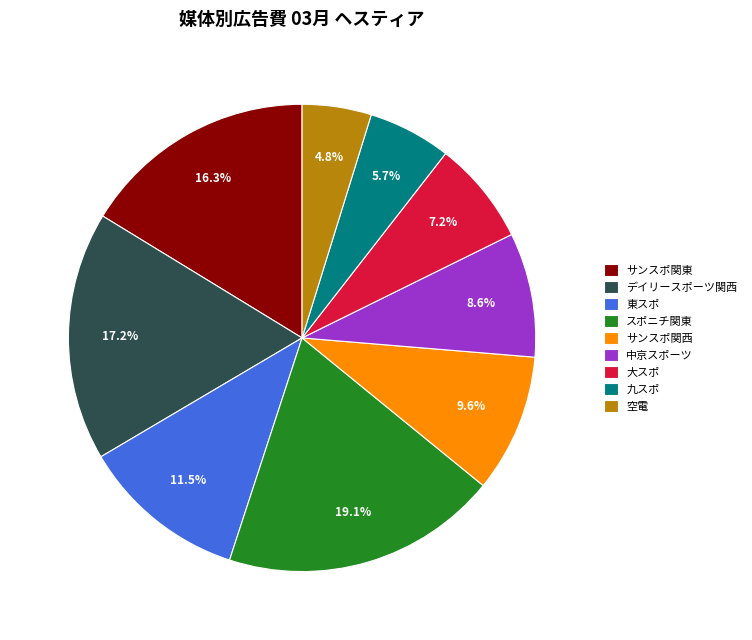

To the nearest percent, what is the difference between the largest and smallest slice percentages?

14%